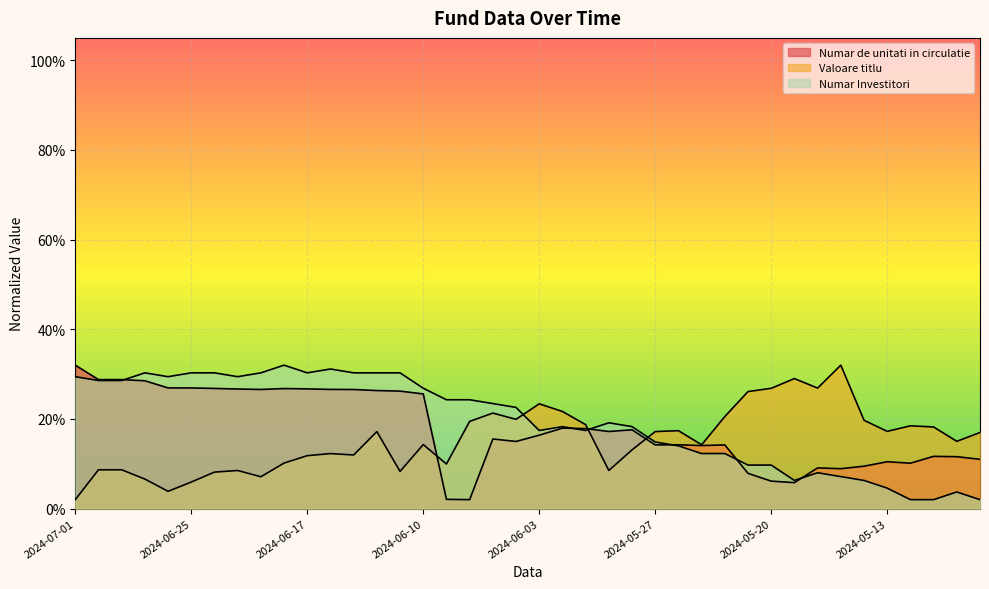

True or false: Valoare titlu has a value of 0.2 at 2024-05-13.

True